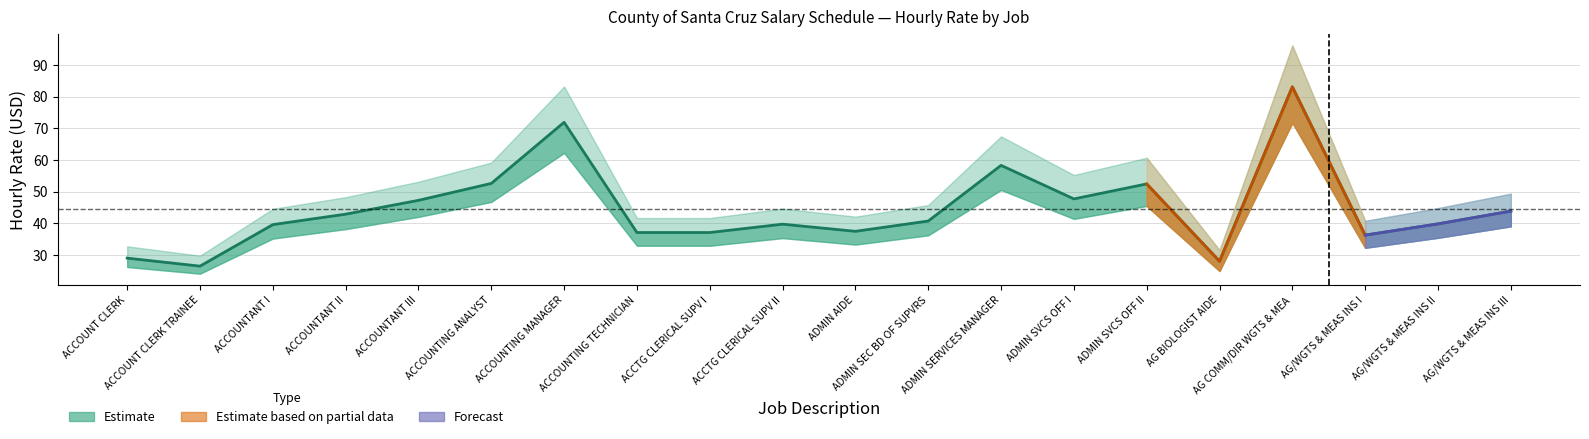

Reading left to right, extract all data points from this chart.

Step 1 Hourly: ACCOUNT CLERK=26.2	ACCOUNT CLERK TRAINEE=24.1	ACCOUNTANT I=35.2	ACCOUNTANT II=38.1	ACCOUNTANT III=42.0	ACCOUNTING ANALYST=46.8	ACCOUNTING MANAGER=62.2	ACCOUNTING TECHNICIAN=32.9	ACCTG CLERICAL SUPV I=32.9	ACCTG CLERICAL SUPV II=35.3	ADMIN AIDE=33.3	ADMIN SEC BD OF SUPVRS=36.2	ADMIN SERVICES MANAGER=50.5	ADMIN SVCS OFF I=41.4	ADMIN SVCS OFF II=45.5	AG BIOLOGIST AIDE=24.9	AG COMM/DIR WGTS & MEA=71.8	AG/WGTS & MEAS INS I=32.2	AG/WGTS & MEAS INS II=35.4	AG/WGTS & MEAS INS III=39.0
Step 4 Hourly: ACCOUNT CLERK=29.0	ACCOUNT CLERK TRAINEE=26.4	ACCOUNTANT I=39.6	ACCOUNTANT II=42.9	ACCOUNTANT III=47.2	ACCOUNTING ANALYST=52.6	ACCOUNTING MANAGER=71.9	ACCOUNTING TECHNICIAN=37.1	ACCTG CLERICAL SUPV I=37.1	ACCTG CLERICAL SUPV II=39.7	ADMIN AIDE=37.5	ADMIN SEC BD OF SUPVRS=40.7	ADMIN SERVICES MANAGER=58.3	ADMIN SVCS OFF I=47.7	ADMIN SVCS OFF II=52.4	AG BIOLOGIST AIDE=28.0	AG COMM/DIR WGTS & MEA=83.1	AG/WGTS & MEAS INS I=36.2	AG/WGTS & MEAS INS II=39.8	AG/WGTS & MEAS INS III=43.8
Step 7 Hourly: ACCOUNT CLERK=32.7	ACCOUNT CLERK TRAINEE=29.8	ACCOUNTANT I=44.5	ACCOUNTANT II=48.2	ACCOUNTANT III=53.1	ACCOUNTING ANALYST=59.2	ACCOUNTING MANAGER=83.2	ACCOUNTING TECHNICIAN=41.6	ACCTG CLERICAL SUPV I=41.6	ACCTG CLERICAL SUPV II=44.6	ADMIN AIDE=42.1	ADMIN SEC BD OF SUPVRS=45.8	ADMIN SERVICES MANAGER=67.5	ADMIN SVCS OFF I=55.2	ADMIN SVCS OFF II=60.7	AG BIOLOGIST AIDE=31.5	AG COMM/DIR WGTS & MEA=96.2	AG/WGTS & MEAS INS I=40.8	AG/WGTS & MEAS INS II=44.8	AG/WGTS & MEAS INS III=49.4